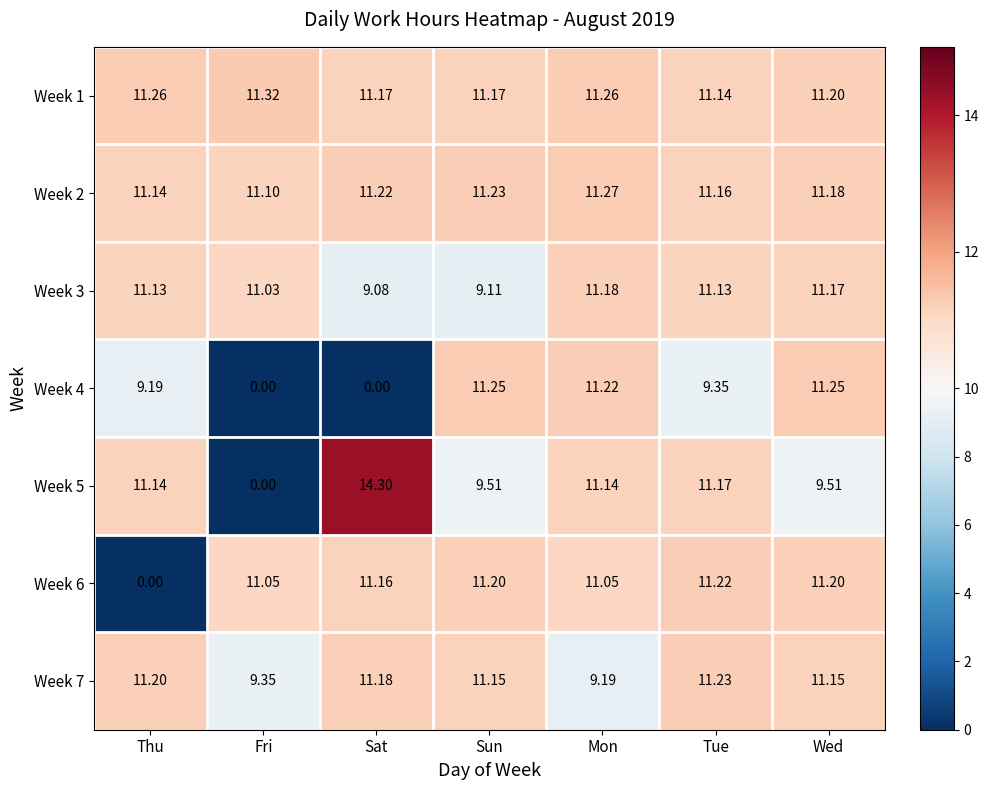

At which label does Week 3 reach its peak?

Mon